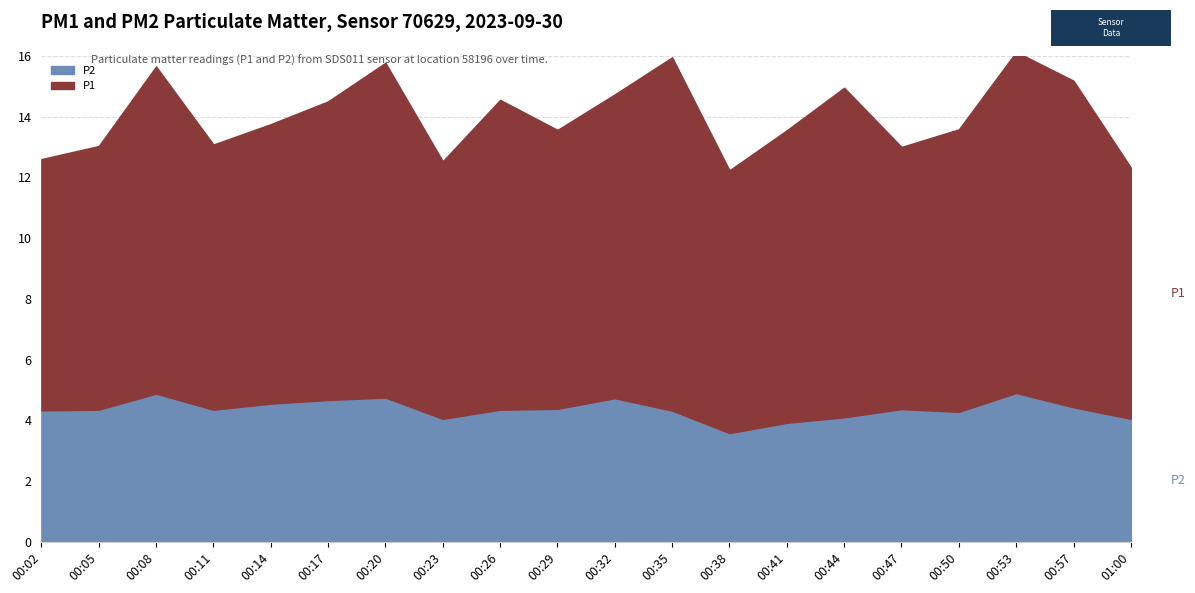

Reading left to right, what are all the values shown in this chart?

P1: 8.3	8.7	10.8	8.7	9.2	9.8	11.0	8.5	10.2	9.2	10.0	11.6	8.7	9.6	10.8	8.6	9.3	11.2	10.8	8.3
P2: 4.3	4.3	4.9	4.3	4.5	4.7	4.8	4.0	4.3	4.4	4.7	4.3	3.6	3.9	4.1	4.4	4.3	4.9	4.4	4.0